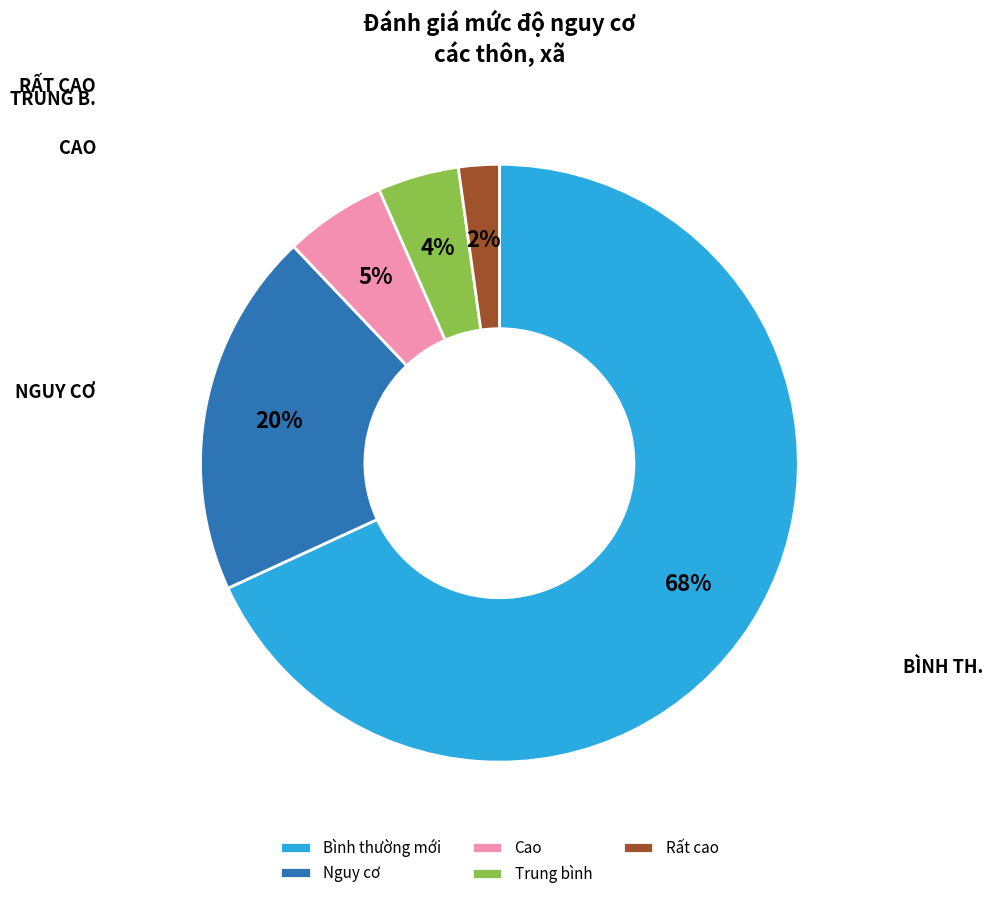

Combined, do Bình thường mới and Trung bình account for over 50%?

Yes